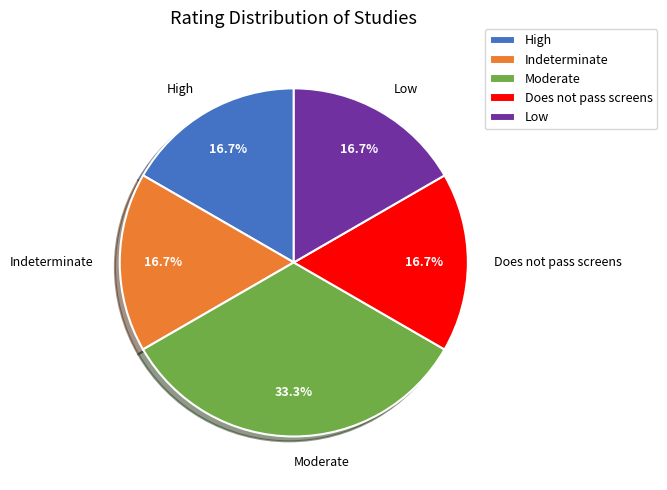

How many slices are in this pie chart?

5